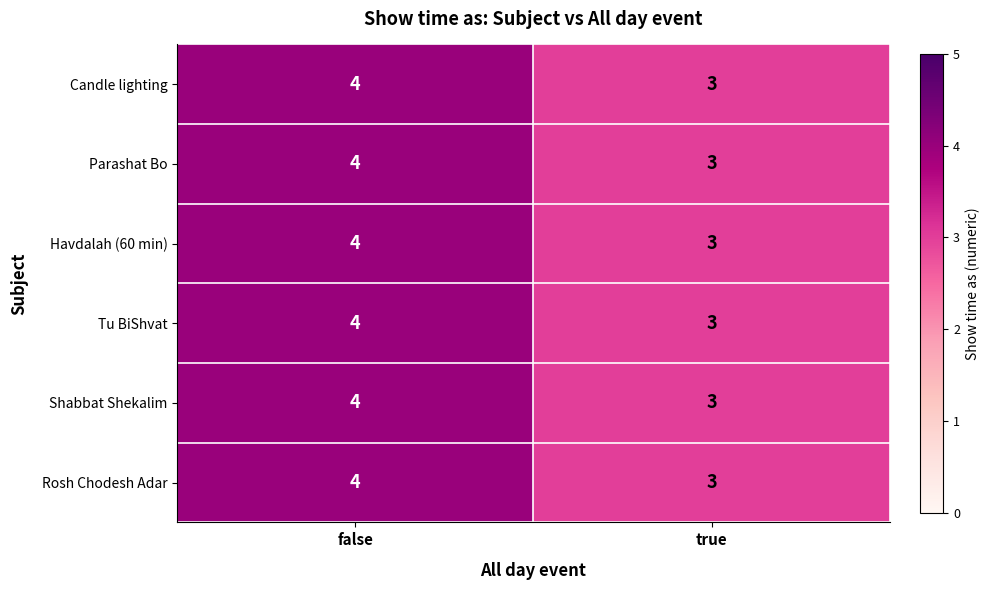

What is the maximum value shown in the chart?

4